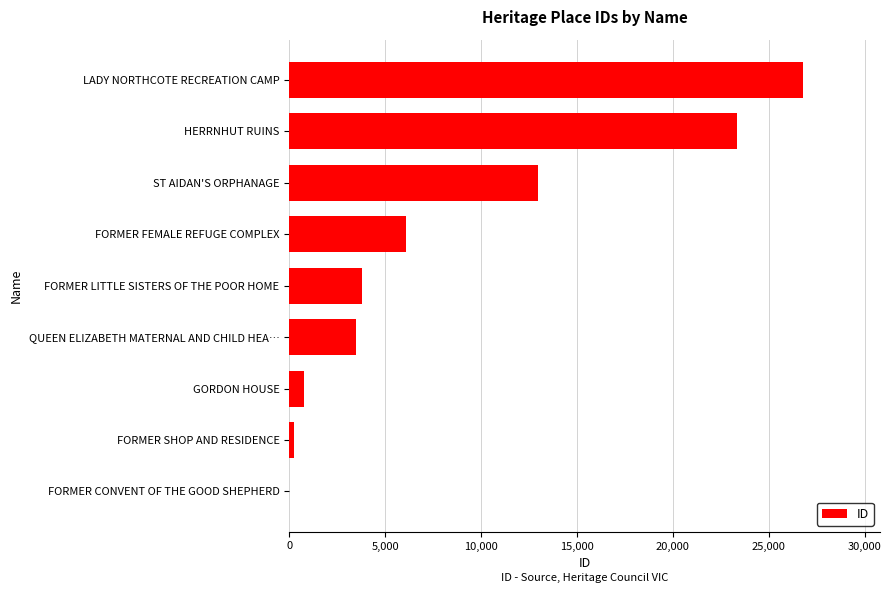

Are the bars horizontal?

Yes